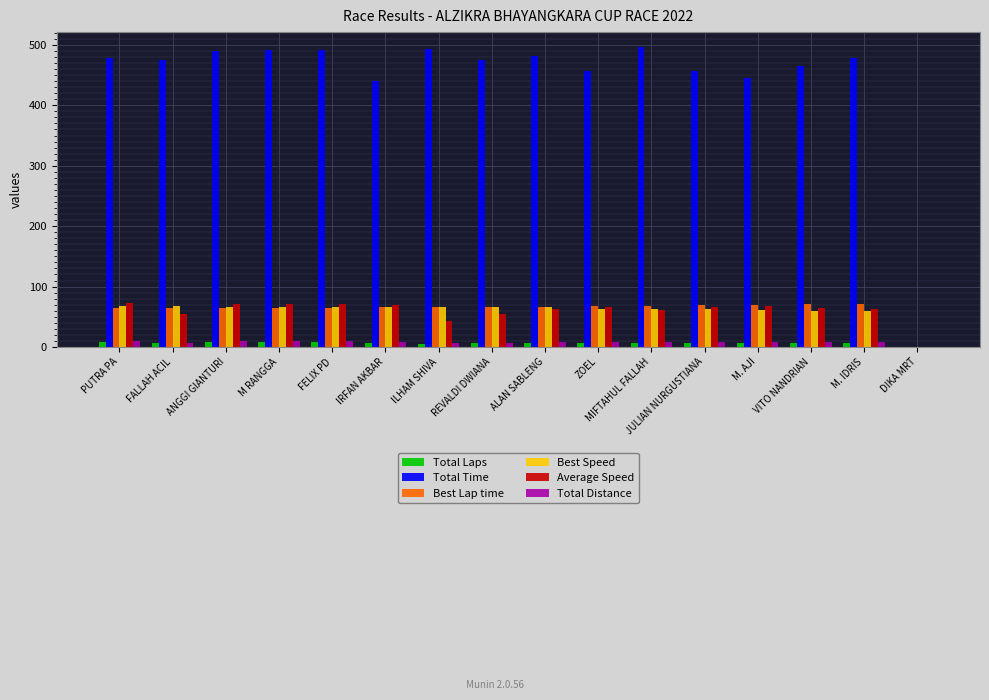

What is the maximum value shown in the chart?

496.3